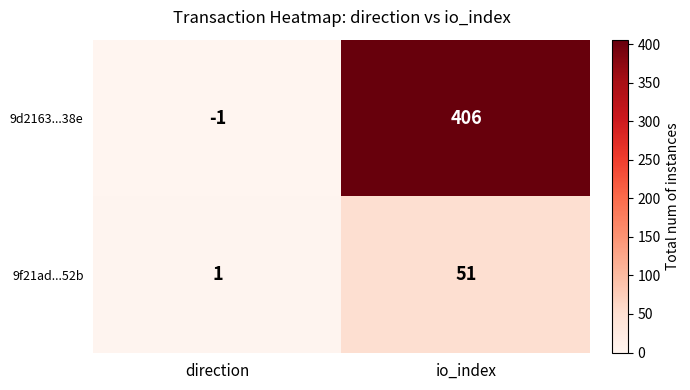

At direction, list the series in order from largest to smallest.

9f21ad...52b, 9d2163...38e